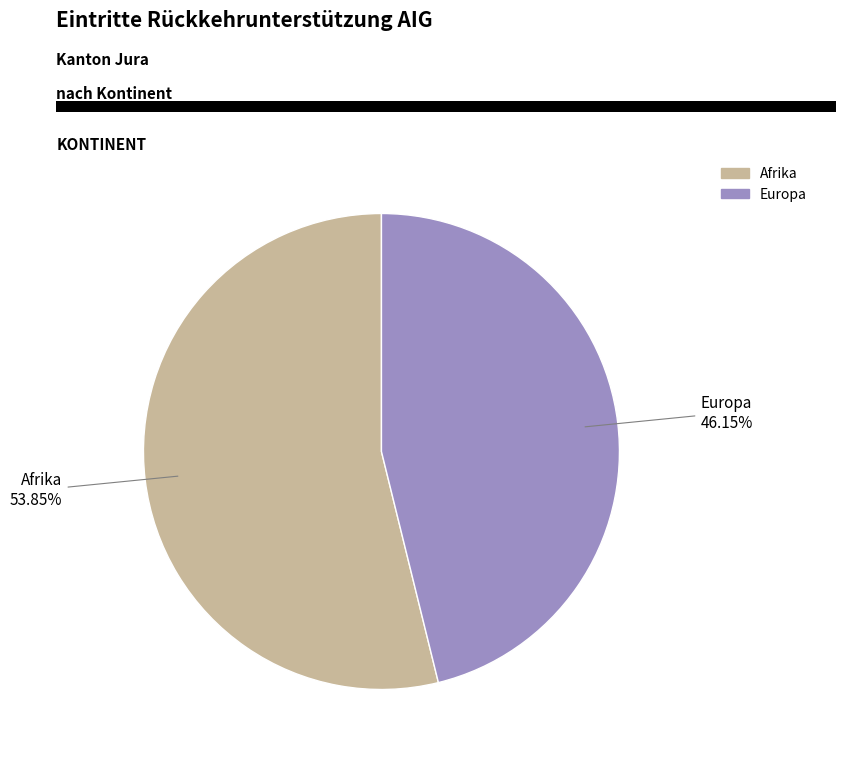

Does any single category account for the majority?

Yes